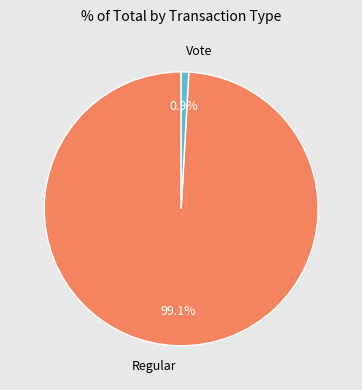

How many segments does this pie chart have?

2